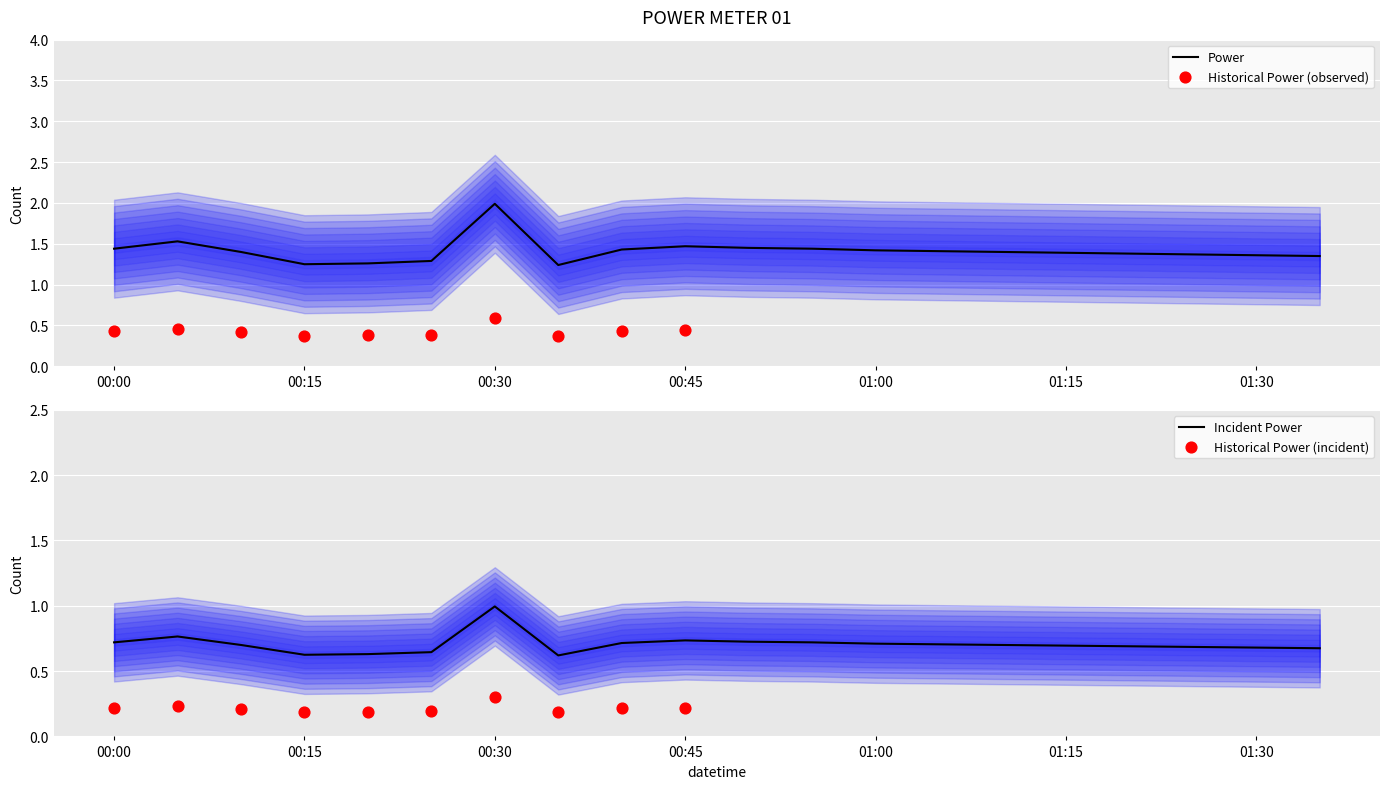

What is the maximum value for Power?

2.0